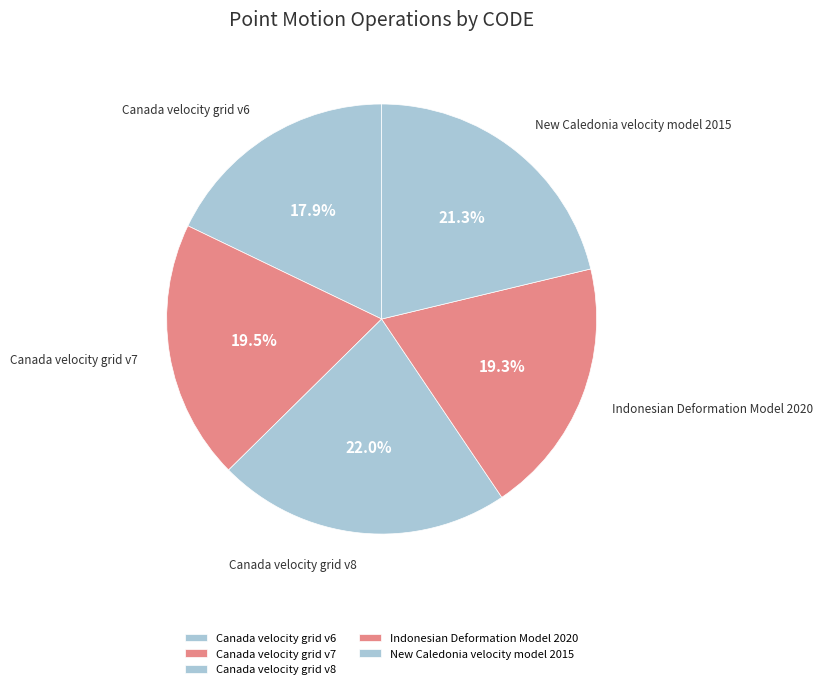

What is the largest slice in the pie chart?

Canada velocity grid v8